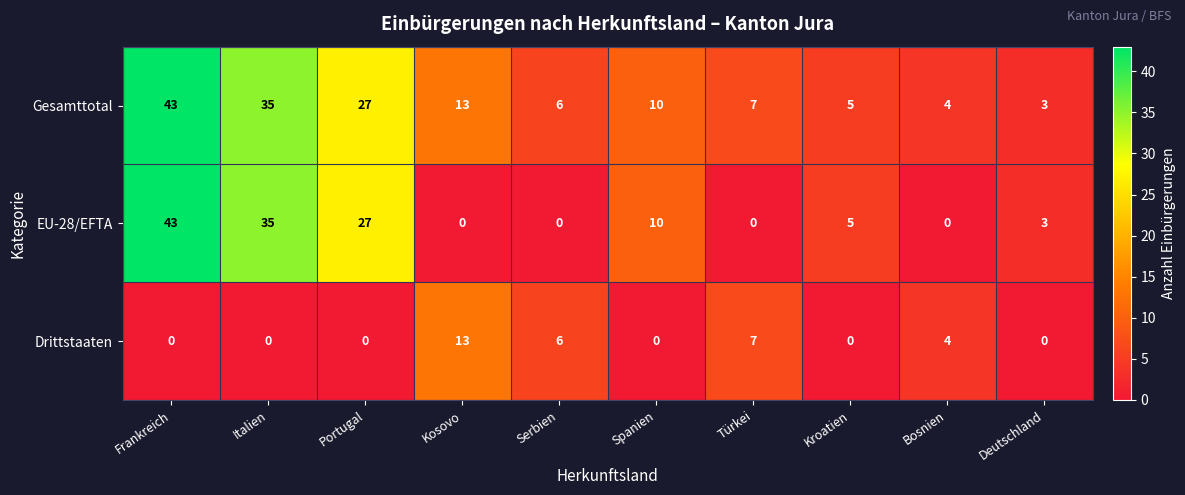

List the series in order of their overall mean, lowest first.

Drittstaaten, EU-28/EFTA, Gesamttotal